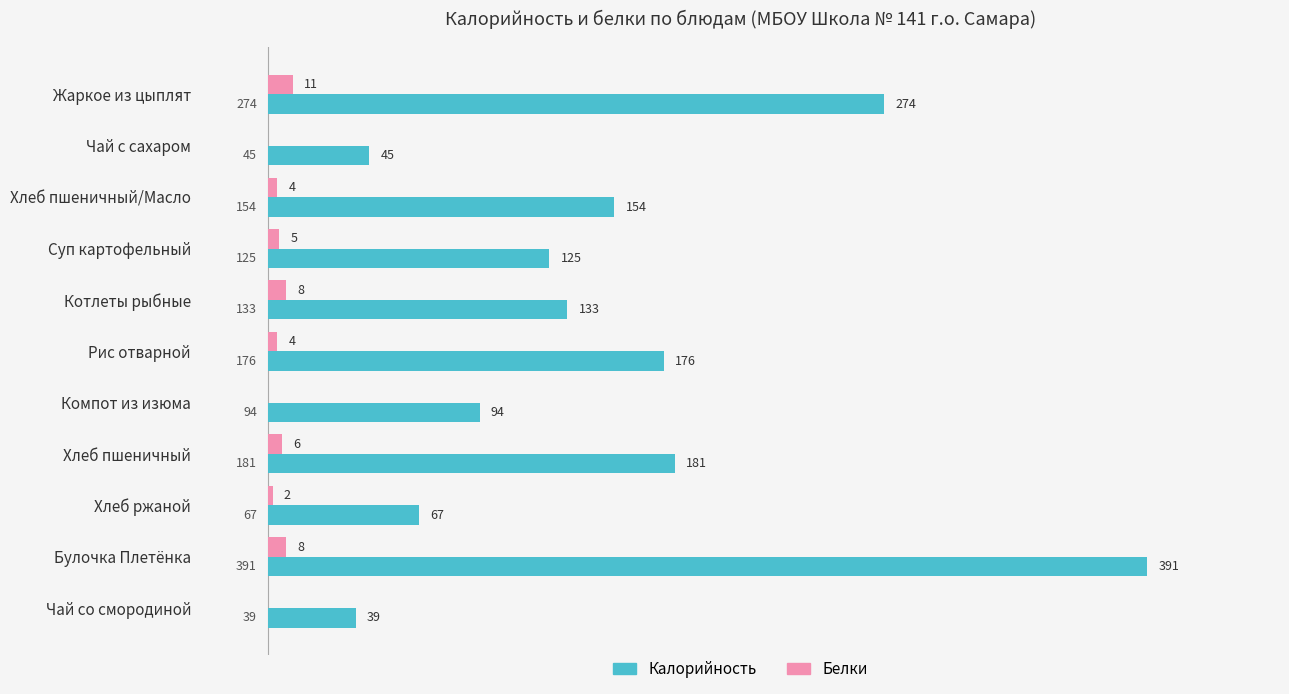

Is the value of Белки at Хлеб ржаной greater than the value of Калорийность at Хлеб пшеничный?

No